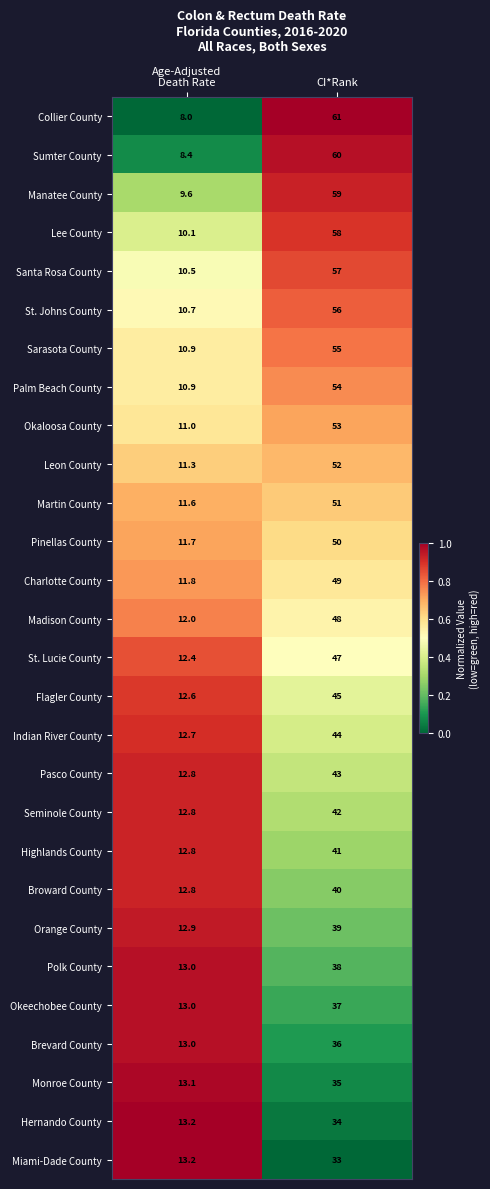

What is the approximate value of Palm Beach County at CI*Rank?

54.0